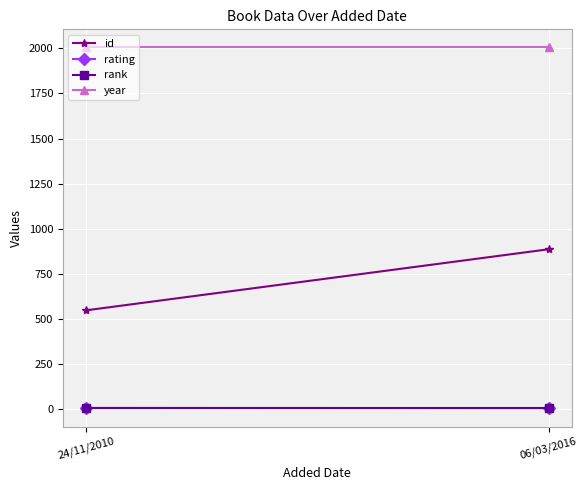

At which category is the sum across all series the highest?

06/03/2016